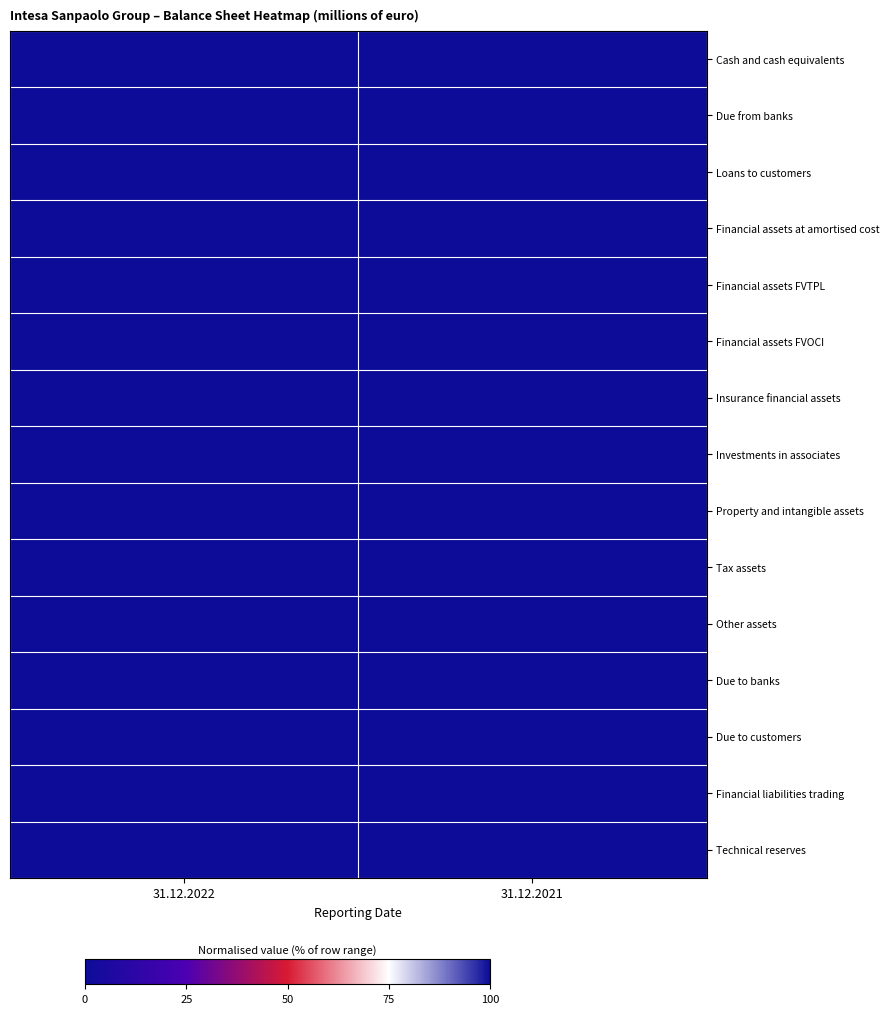

At which category is the sum across all series the highest?

31.12.2021